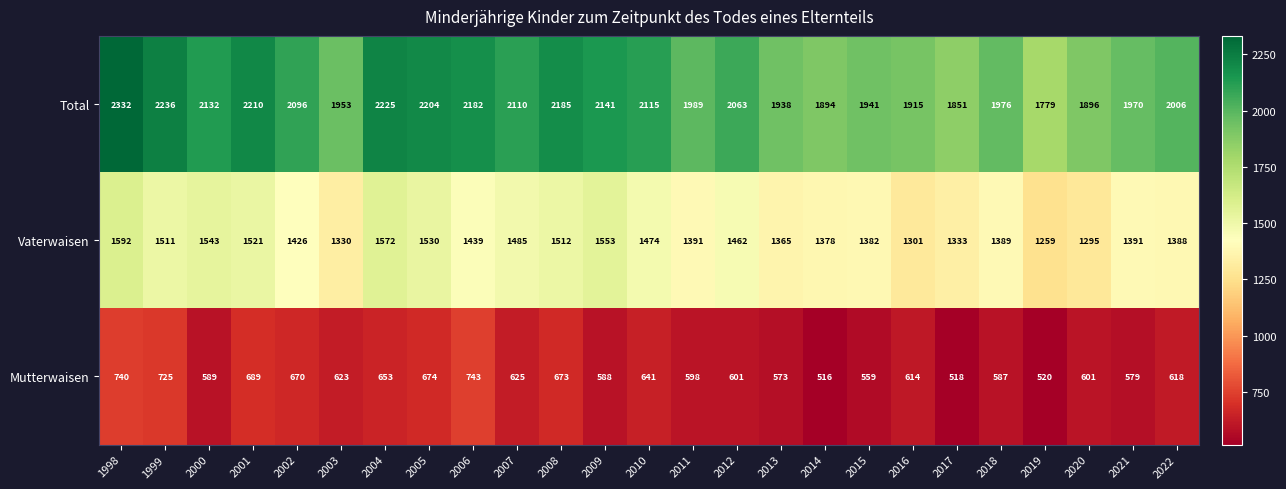

What is the minimum value for Mutterwaisen?

516